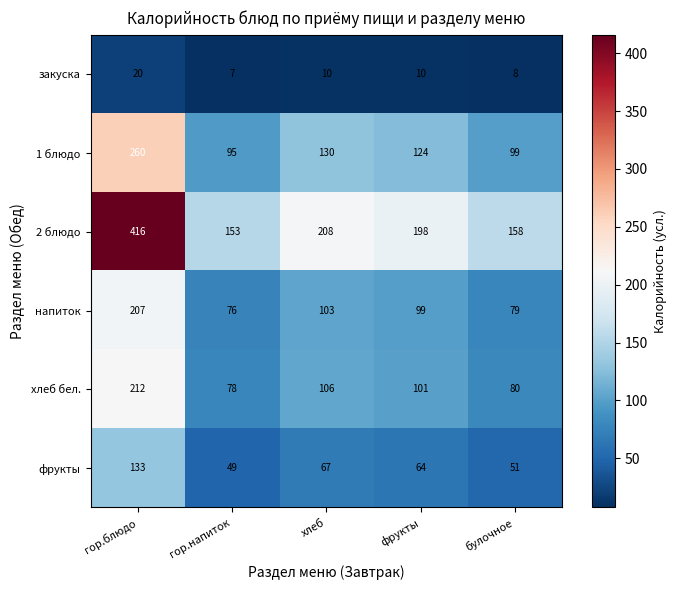

Rank the series by their maximum value, from highest to lowest.

2 блюдо, 1 блюдо, хлеб бел., напиток, фрукты, закуска